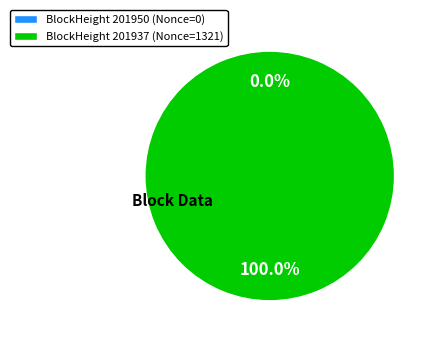

To the nearest percent, what portion does 201937 represent?

100%